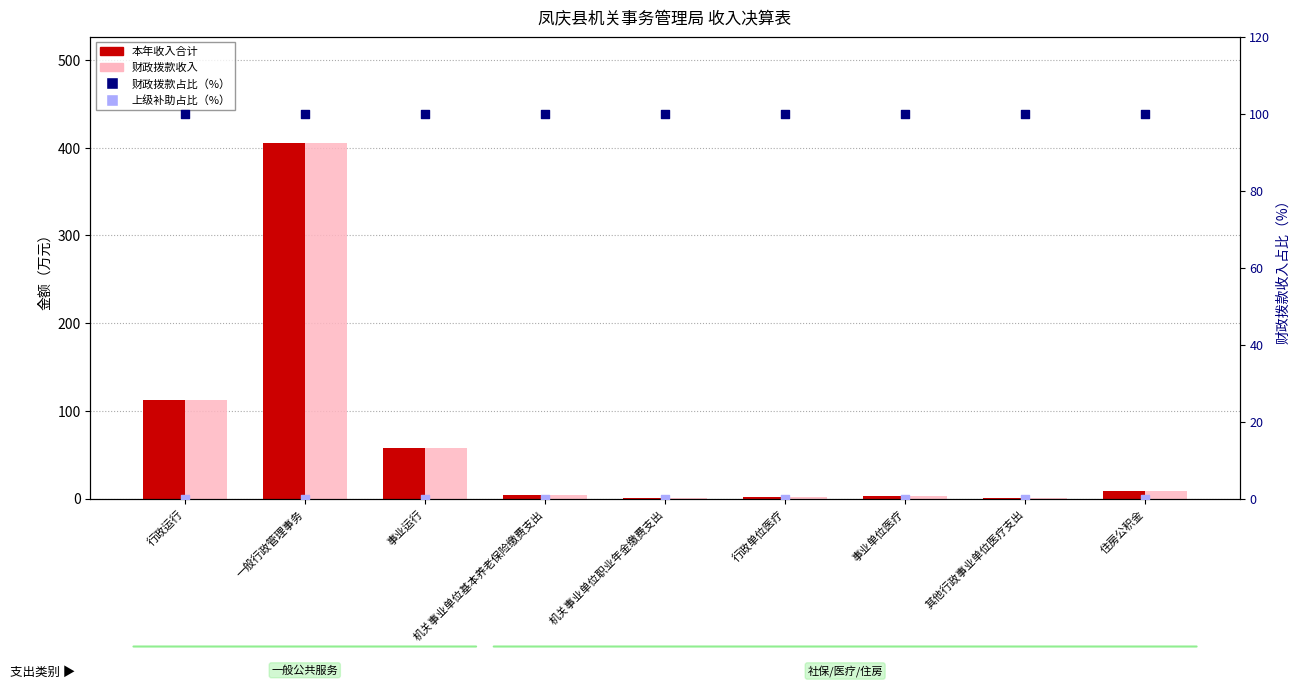

What are all the series names shown in the legend?

本年收入合计, 财政拨款收入, 财政拨款占比（%）, 上级补助占比（%）